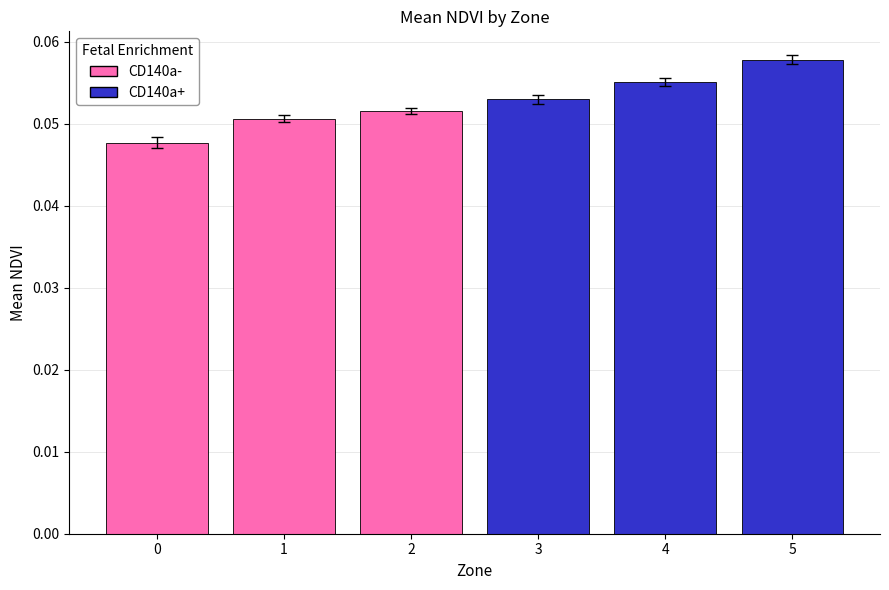

Between 2 and 3, which is larger?

3